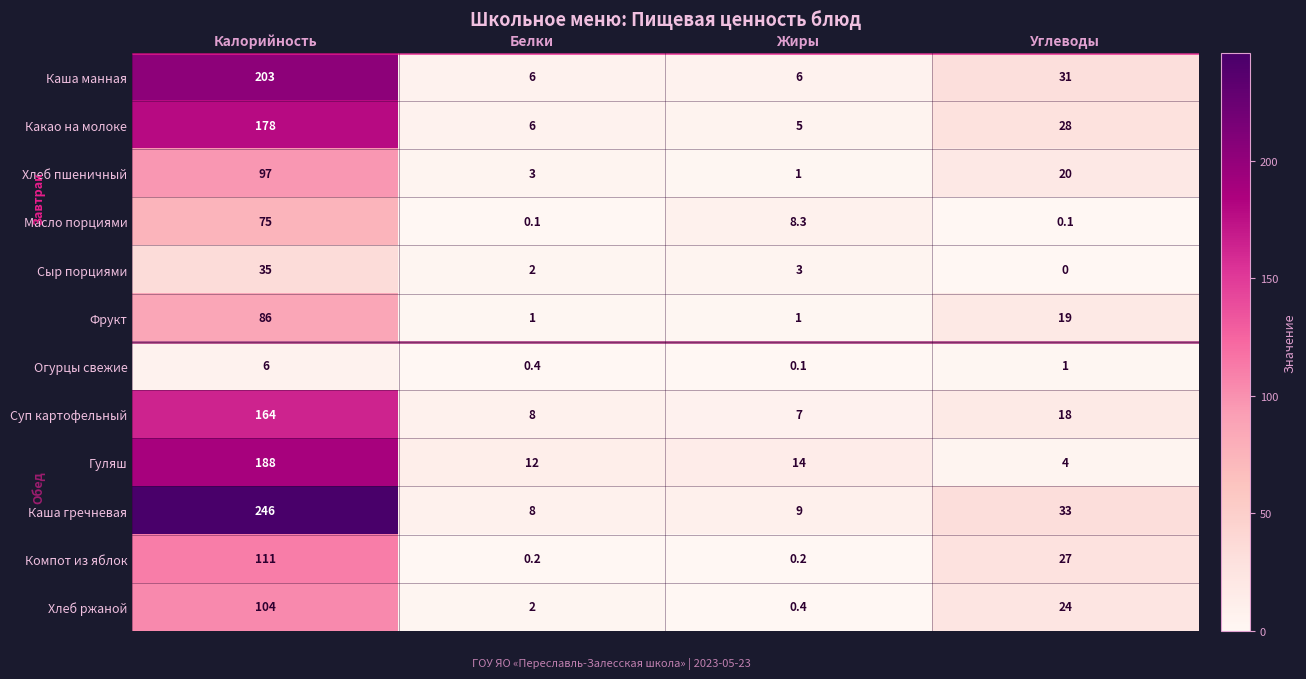

How many distinct data groups are displayed?

12